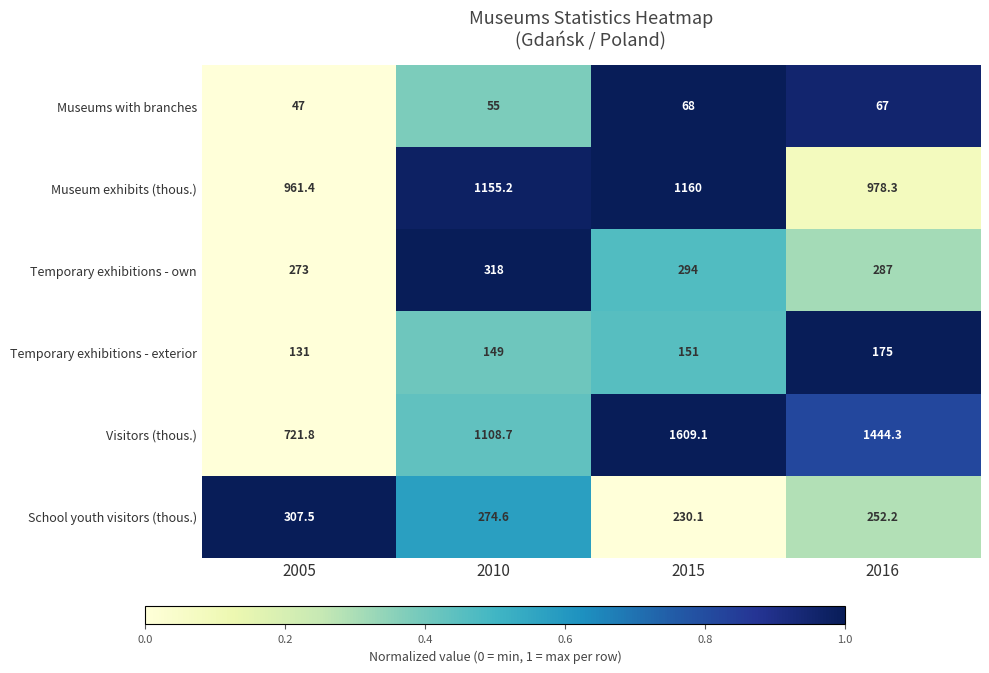

Where is Visitors (thous.) nearest to the value 1165?

2010